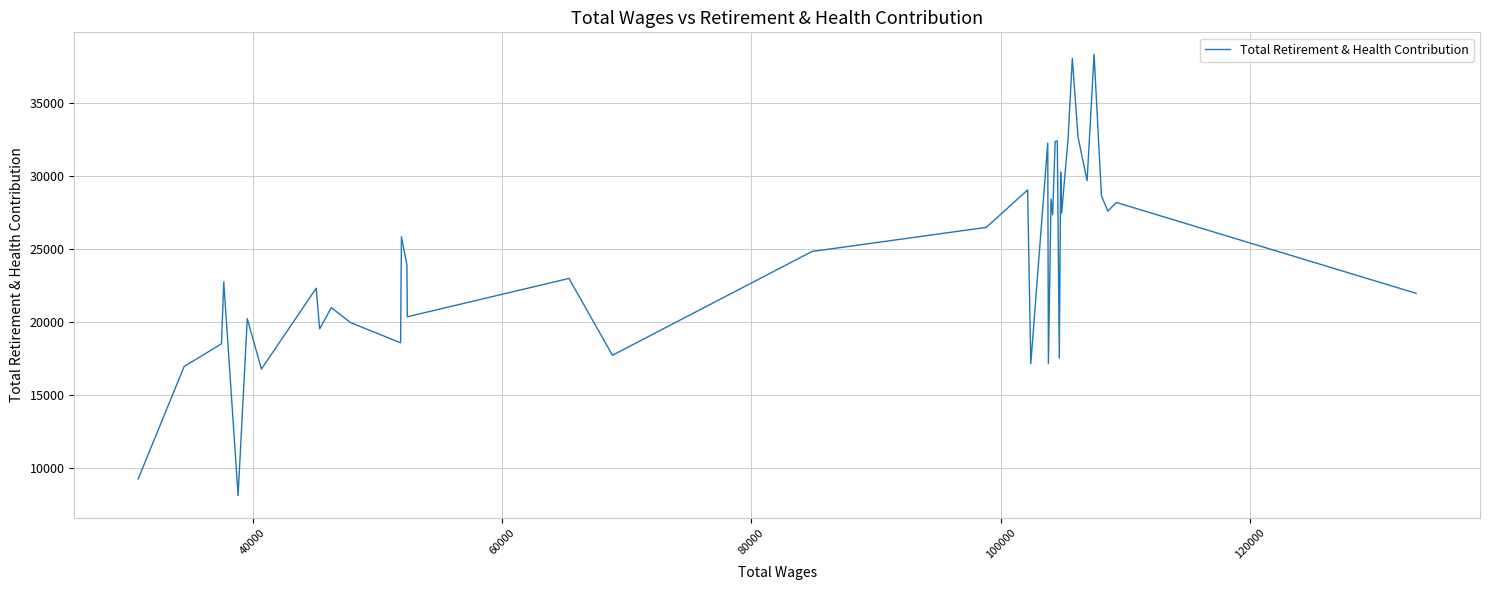

How many categories are shown in the chart?

40